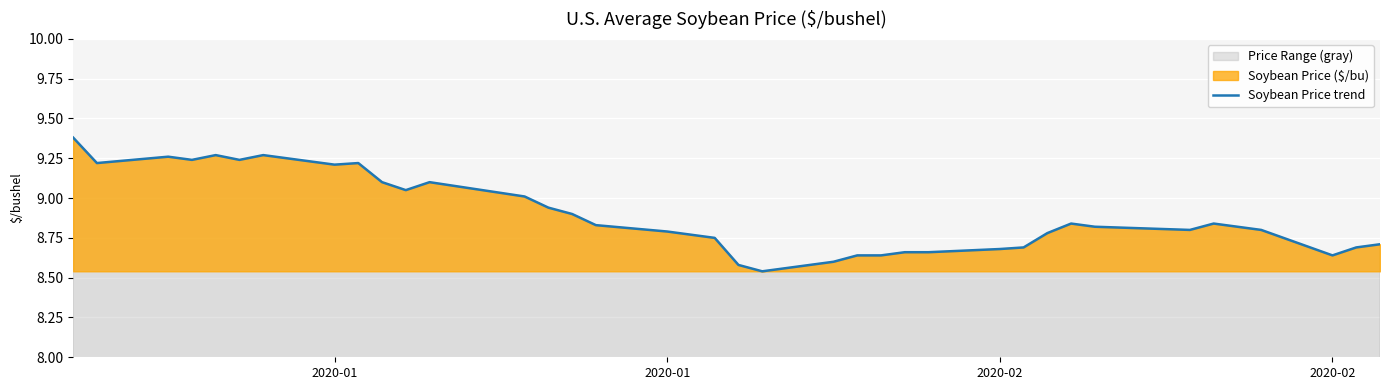

How many categories are shown in the chart?

38